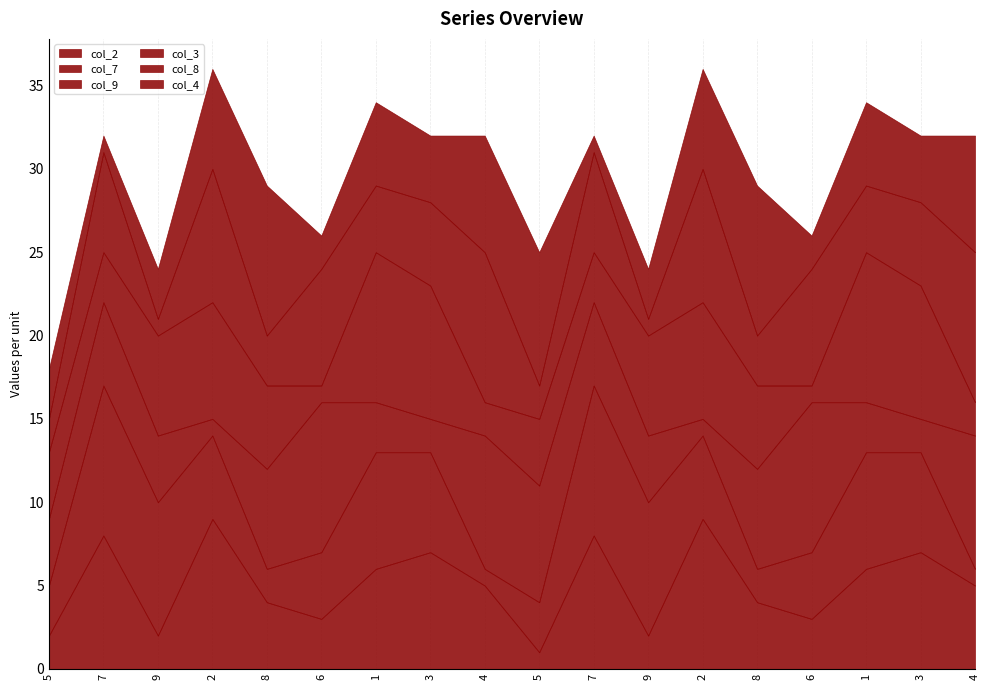

How many data points in col_7 are less than 5?

8